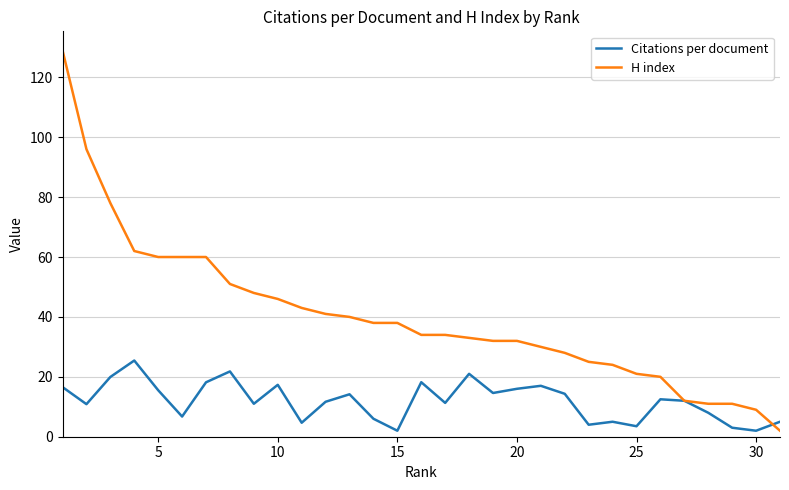

What is the highest value of the H index series?

129.0